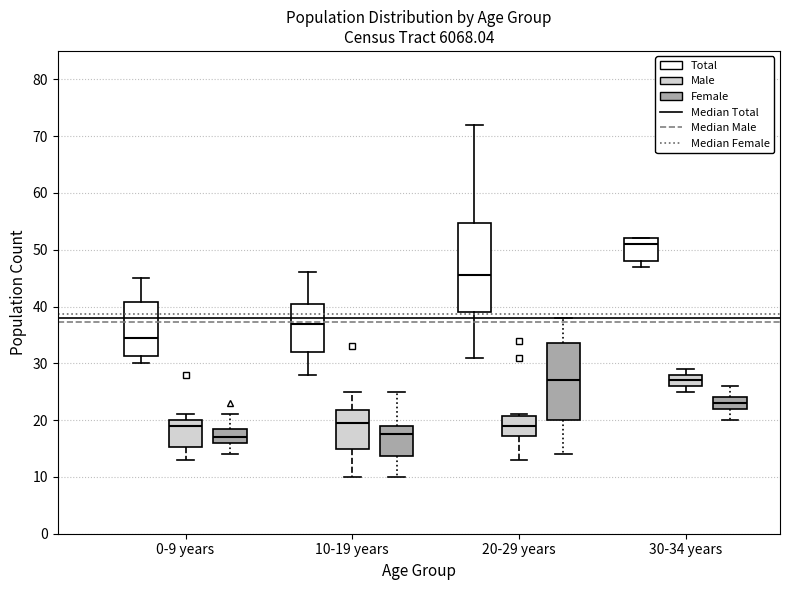

Comparing the boxes themselves (not the whiskers), which one is the tallest?

20-29 years (Total)